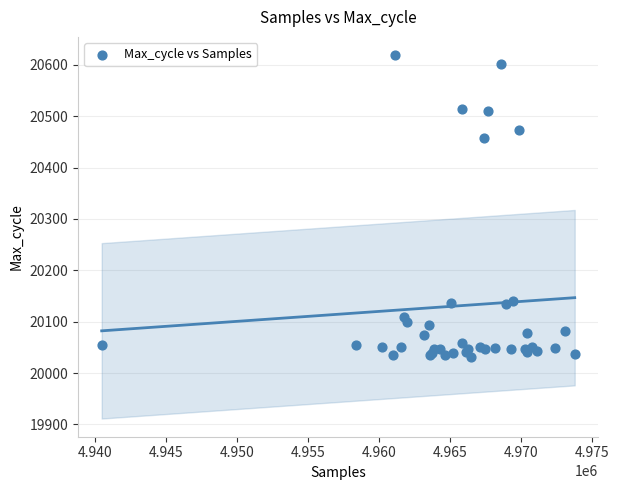

What Y value in the scatter plot is closest to 20325?

20458